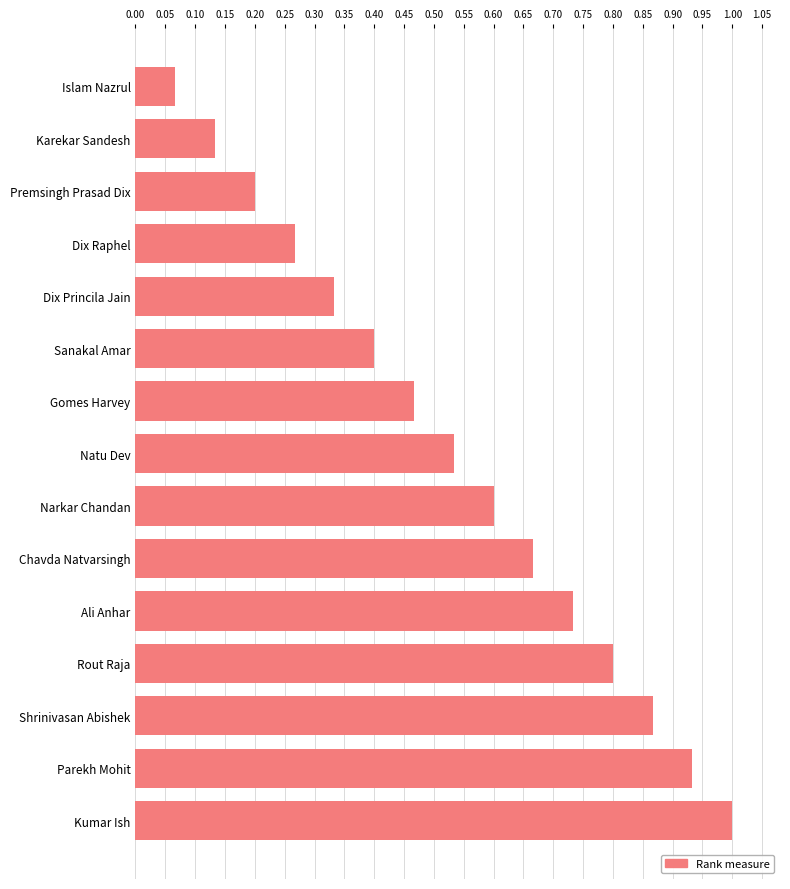

How many bars are there in total?

15